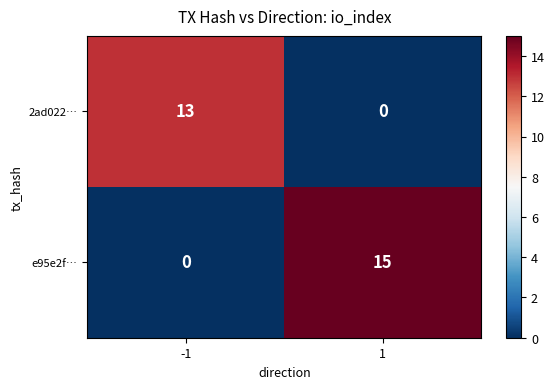

Rank the series by their average value, from highest to lowest.

e95e2f…, 2ad022…